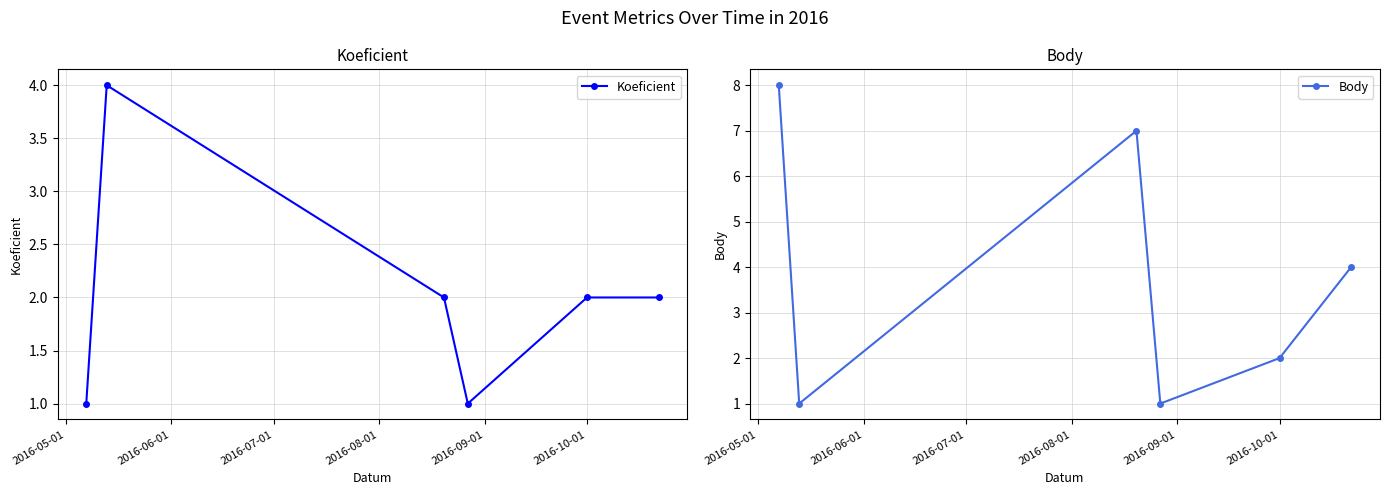

How many interior local valleys does the Koeficient series have?

1